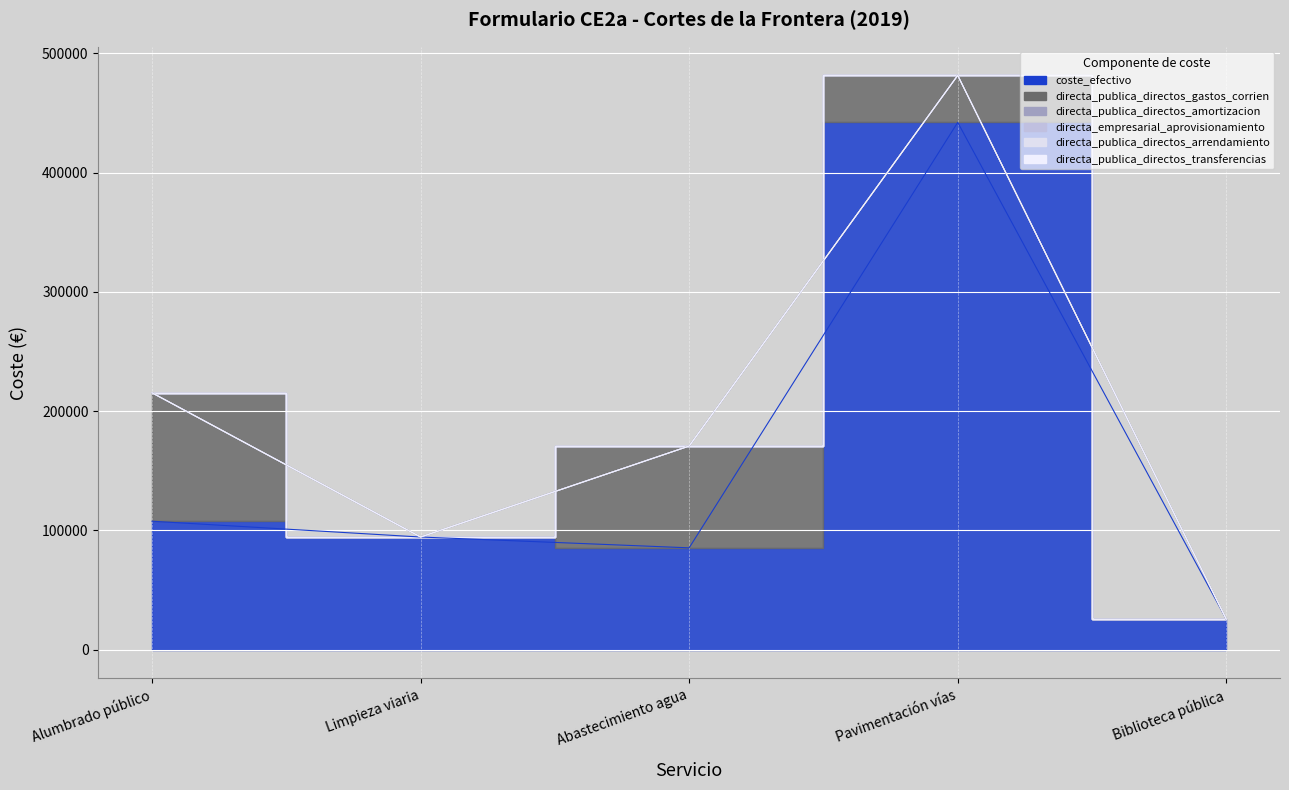

Is the value of directa_publica_directos_arrendamiento at Limpieza viaria greater than the value of directa_publica_directos_gastos_corrien at Pavimentación vías?

No